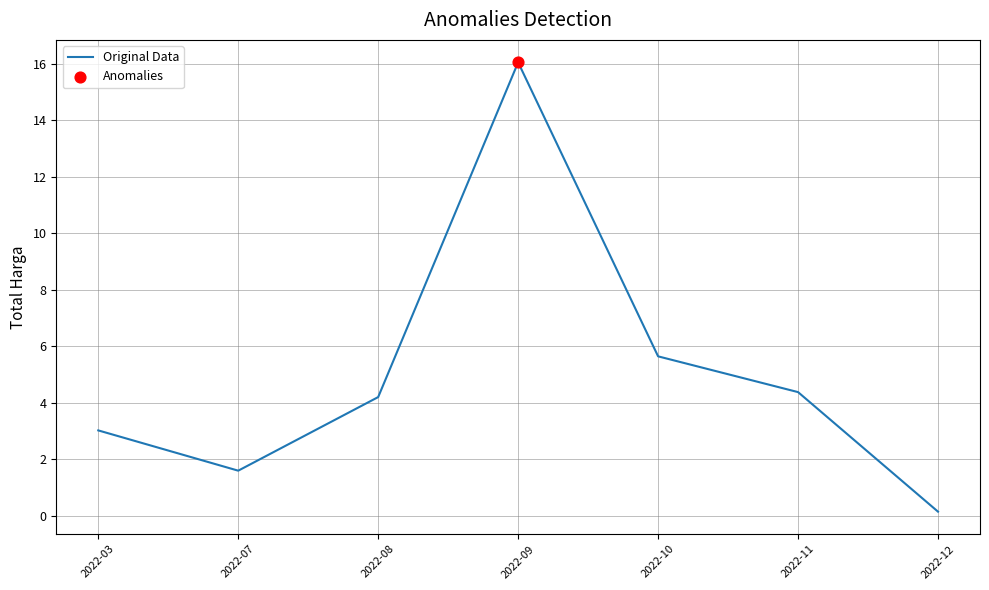

What is the change in value from 2022-11 to 2022-12?

-4.2